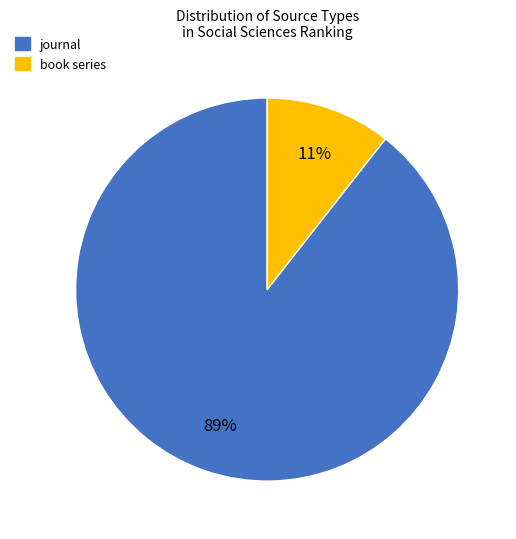

Does book series represent more than half of the total?

No